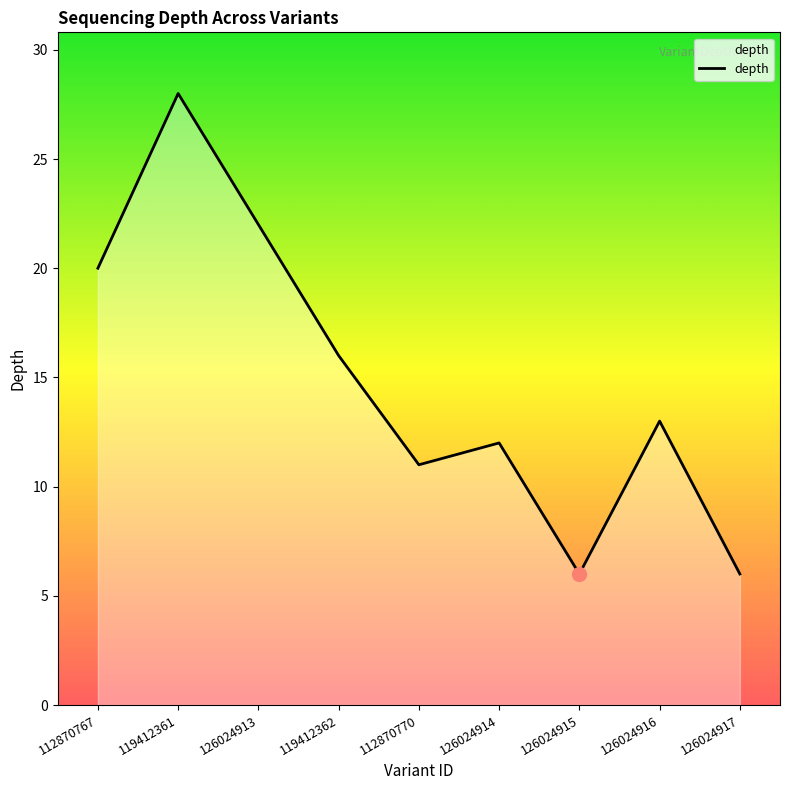

The chart shows a value of 20 at 112870767. True or false?

True